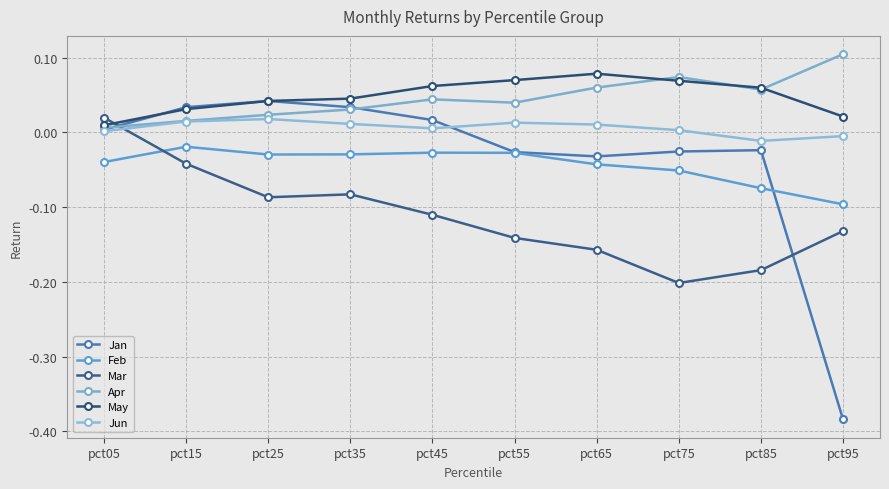

At which label does Jan reach its minimum?

pct95